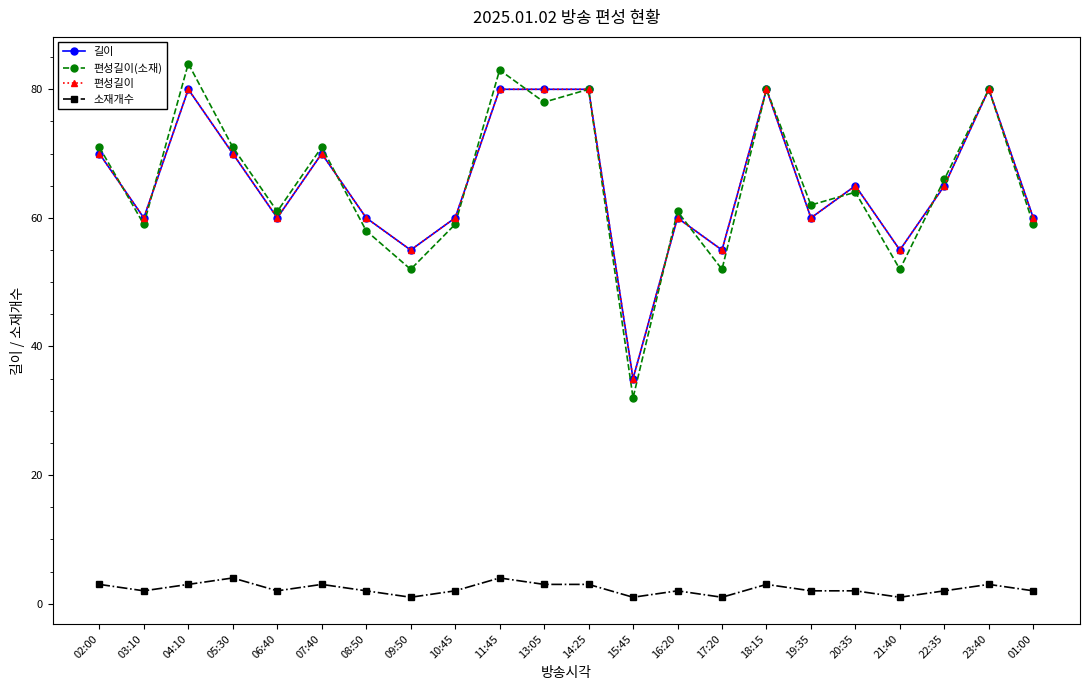

Reading left to right, extract all data points from this chart.

길이: 02:00=70	03:10=60	04:10=80	05:30=70	06:40=60	07:40=70	08:50=60	09:50=55	10:45=60	11:45=80	13:05=80	14:25=80	15:45=35	16:20=60	17:20=55	18:15=80	19:35=60	20:35=65	21:40=55	22:35=65	23:40=80	01:00=60
편성길이(소재): 02:00=71	03:10=59	04:10=84	05:30=71	06:40=61	07:40=71	08:50=58	09:50=52	10:45=59	11:45=83	13:05=78	14:25=80	15:45=32	16:20=61	17:20=52	18:15=80	19:35=62	20:35=64	21:40=52	22:35=66	23:40=80	01:00=59
편성길이: 02:00=70	03:10=60	04:10=80	05:30=70	06:40=60	07:40=70	08:50=60	09:50=55	10:45=60	11:45=80	13:05=80	14:25=80	15:45=35	16:20=60	17:20=55	18:15=80	19:35=60	20:35=65	21:40=55	22:35=65	23:40=80	01:00=60
소재개수: 02:00=3	03:10=2	04:10=3	05:30=4	06:40=2	07:40=3	08:50=2	09:50=1	10:45=2	11:45=4	13:05=3	14:25=3	15:45=1	16:20=2	17:20=1	18:15=3	19:35=2	20:35=2	21:40=1	22:35=2	23:40=3	01:00=2